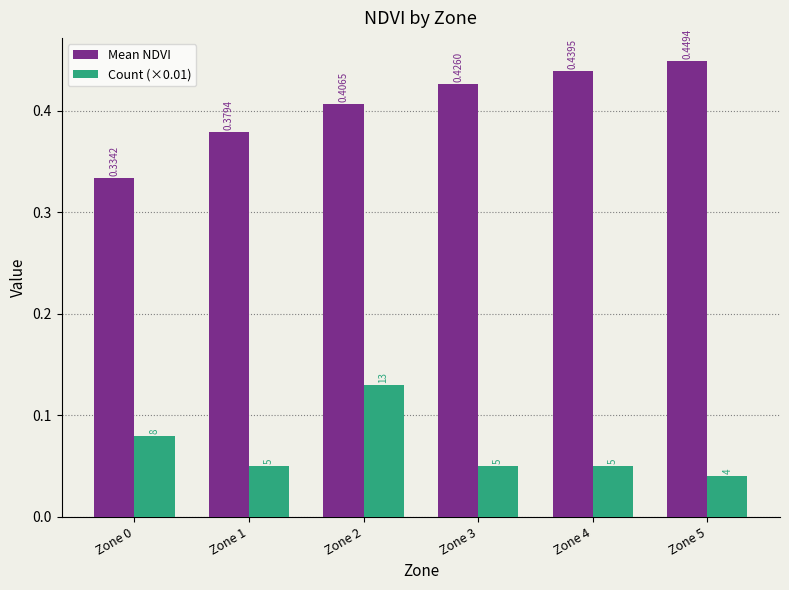

How many categories are shown in the chart?

6